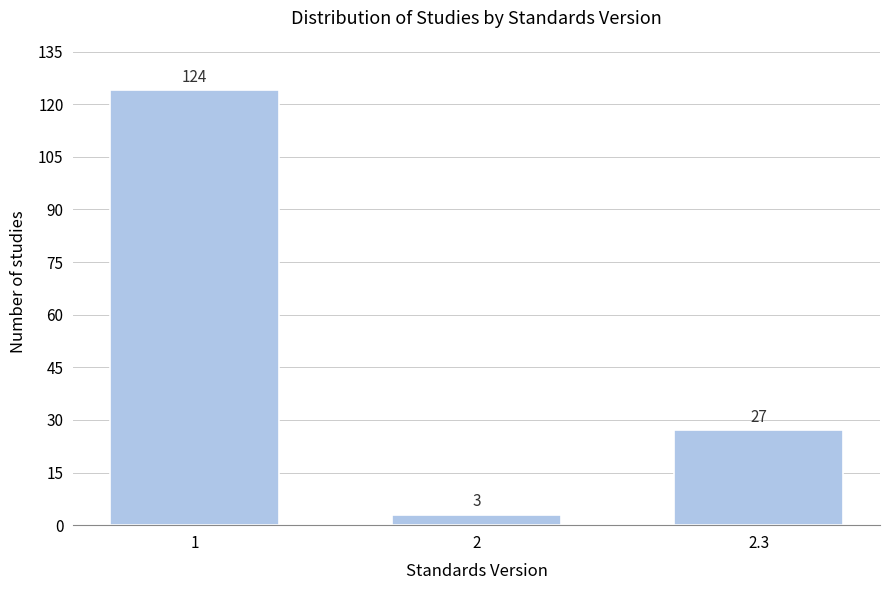

Reading left to right, what are all the values shown in this chart?

1=124	2=3	2.3=27